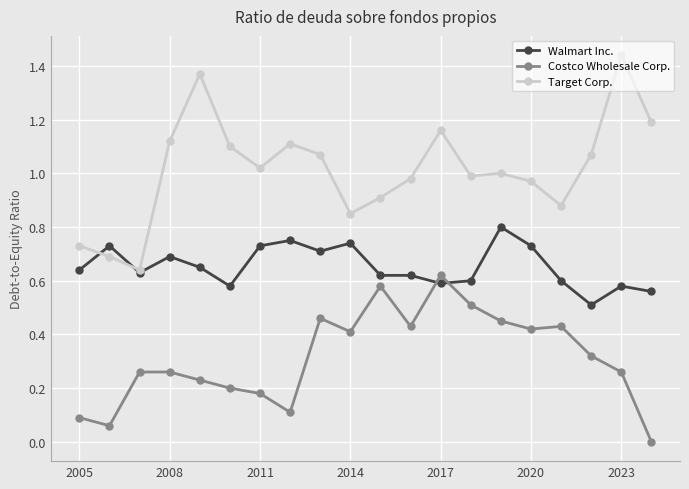

True or false: Target Corp. and Walmart Inc. cross at least once.

True